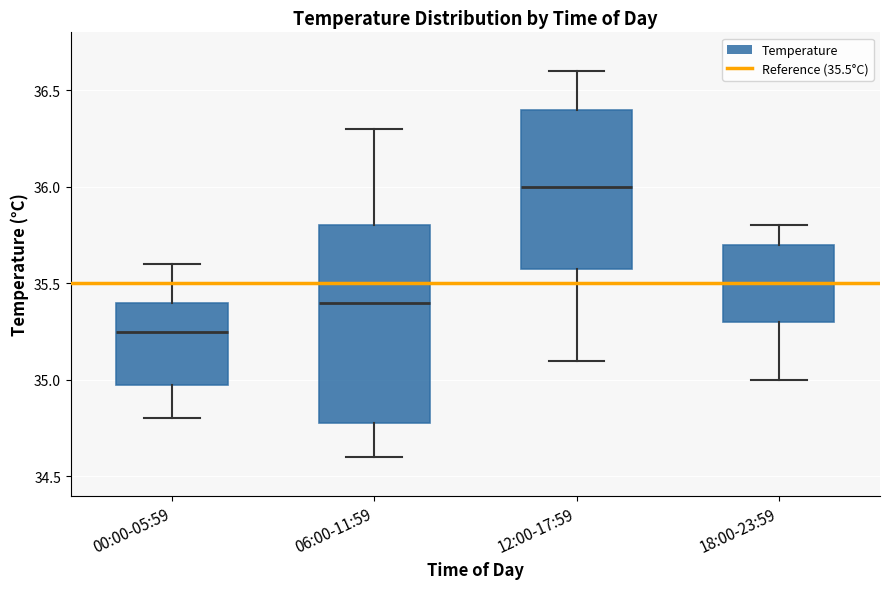

Reading left to right, read every box against the y-axis: the position of its median line, the range the box covers, and the ends of its whiskers. The values are not printed on the chart, so give them approximately, as read against the axis.

00:00-05:59: median 35.25, box 35.00 to 35.40, whiskers 34.80 to 35.60
06:00-11:59: median 35.40, box 34.80 to 35.80, whiskers 34.60 to 36.30
12:00-17:59: median 36.00, box 35.60 to 36.40, whiskers 35.10 to 36.60
18:00-23:59: median 35.50, box 35.30 to 35.70, whiskers 35.00 to 35.80